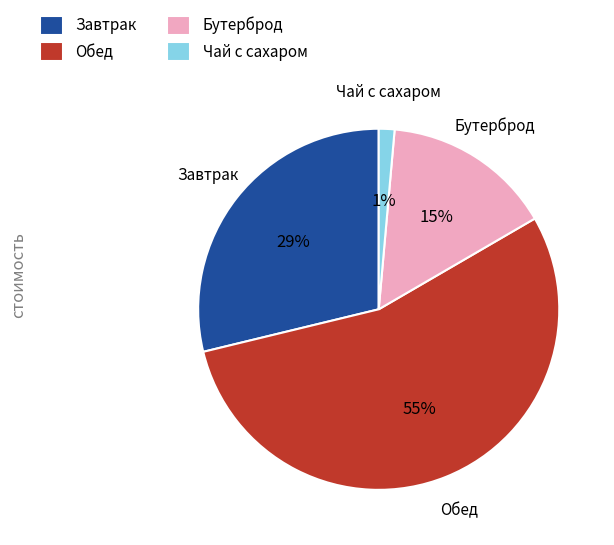

Approximately how many times larger is the value at Обед compared to Завтрак?

1.9